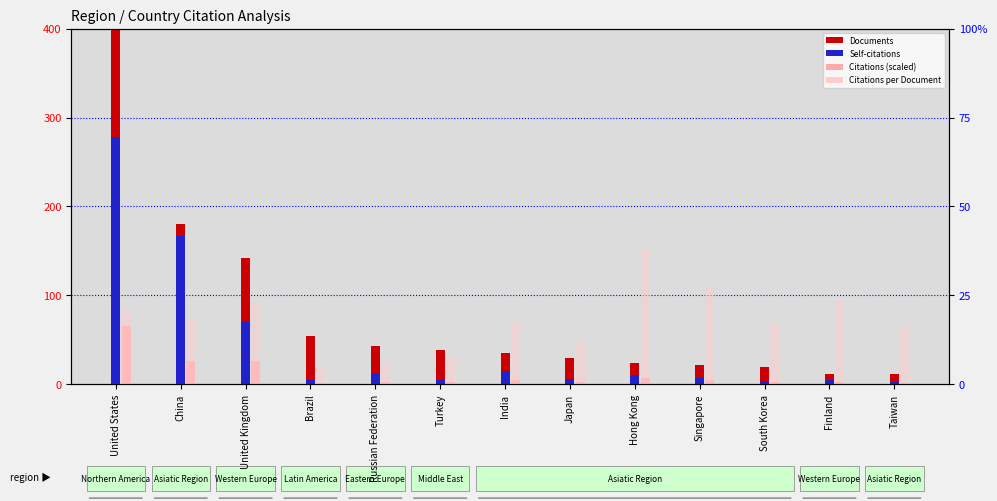

Reading right to left, transcribe all the data shown in this chart.

Documents: 11.8	12.0	19.0	21.2	24.2	29.5	35.4	38.4	42.6	54.0	142.0	180.7	400.0
Self-citations: 2.1	4.5	4.2	6.5	10.0	6.1	15.2	4.5	13.1	5.0	69.9	166.3	278.4
Citations (scaled): 1.5	2.3	2.6	4.7	7.4	2.7	5.1	2.3	2.1	1.9	26.3	26.5	66.0
Citations per Document: 15.7	23.6	16.9	27.4	38.0	11.4	17.9	7.5	6.3	4.5	23.2	18.3	20.6